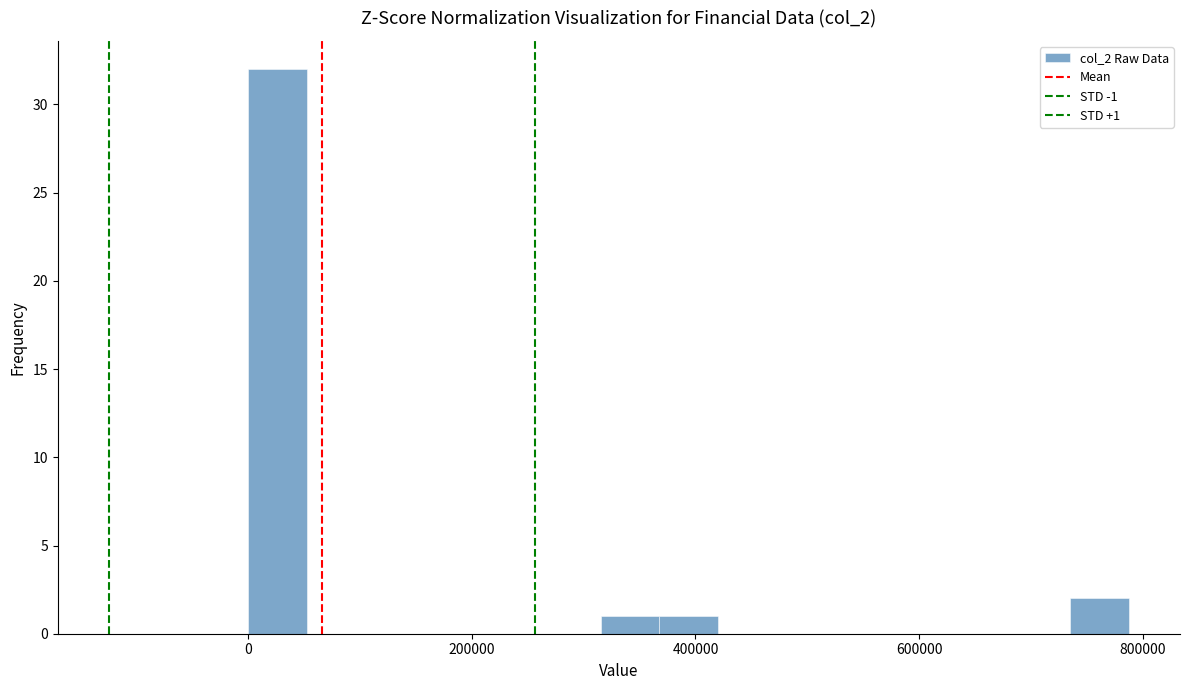

Around what value on the x-axis is the tallest bar? Give the approximate position of its centre, as read against the axis.

20000